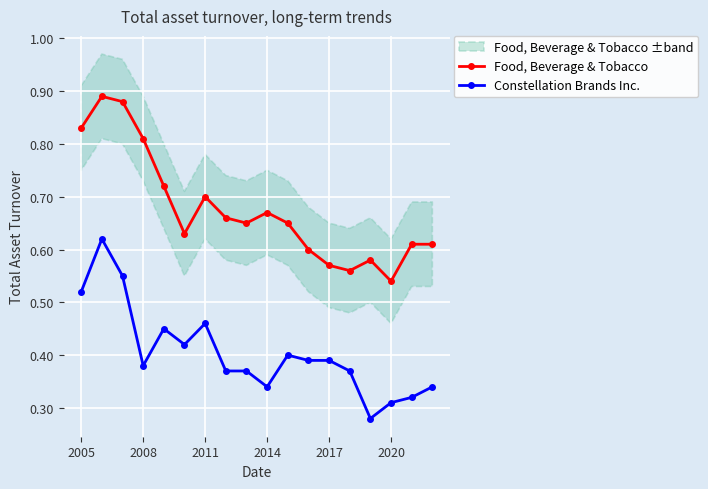

Count the Food, Beverage & Tobacco values in the range 0 to 1.

18